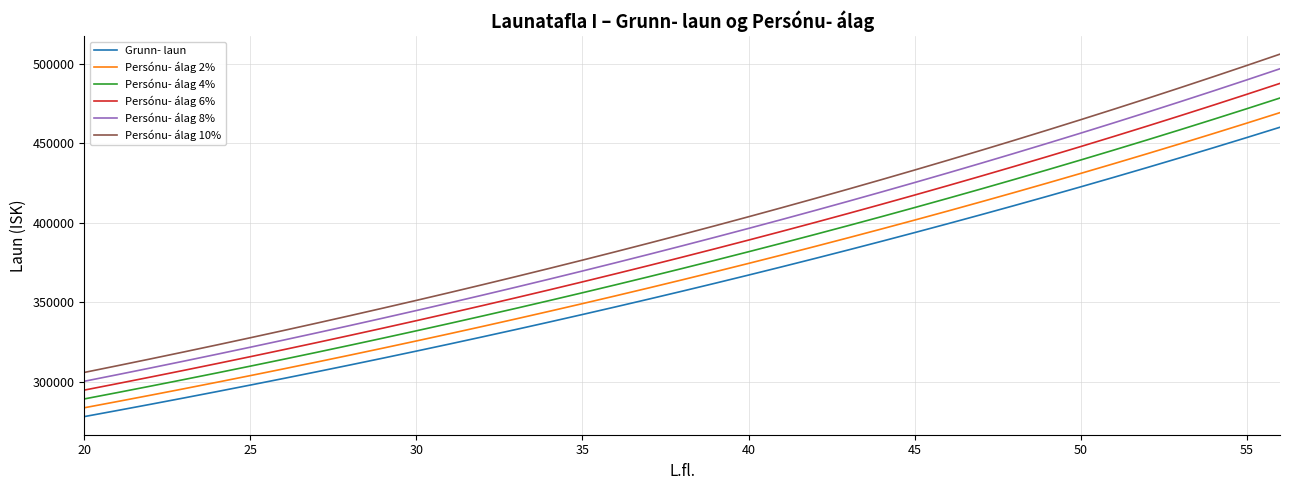

What are all the series names shown in the legend?

Grunn- laun, Persónu- álag 2%, Persónu- álag 4%, Persónu- álag 6%, Persónu- álag 8%, Persónu- álag 10%